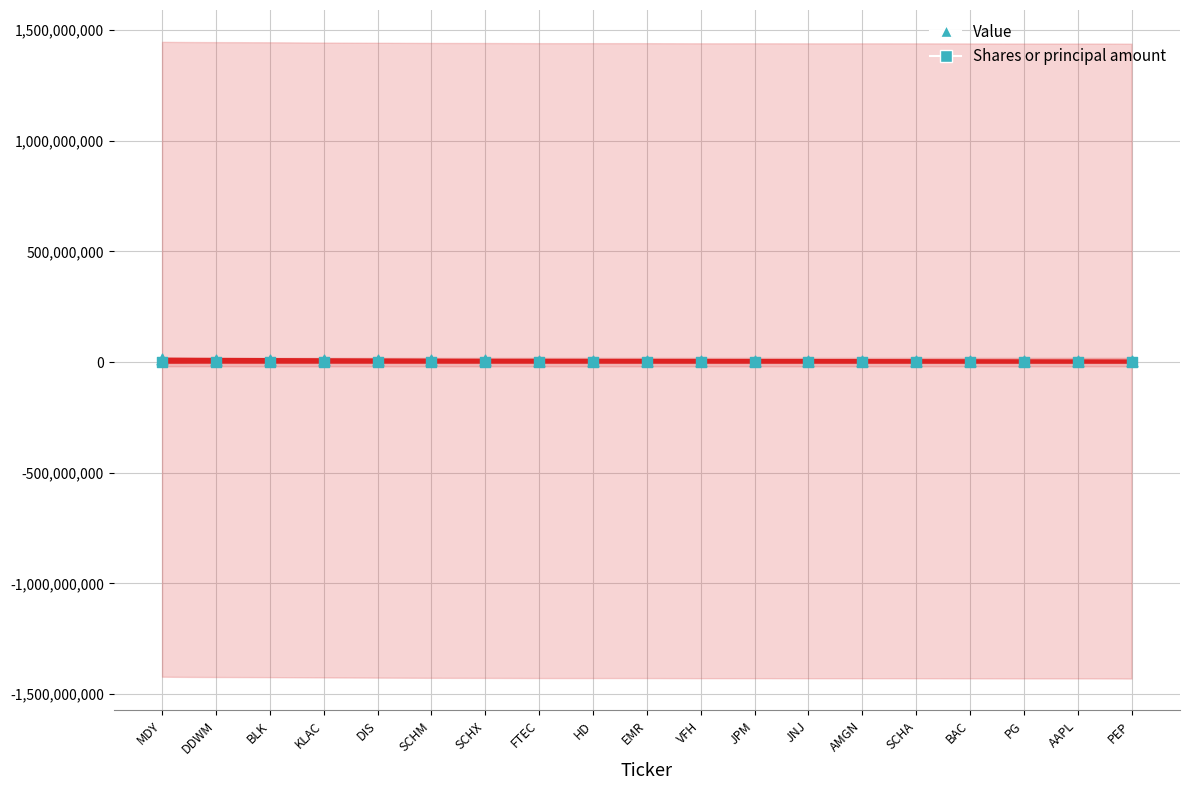

At how many categories does at least one series exceed 2811870?

19